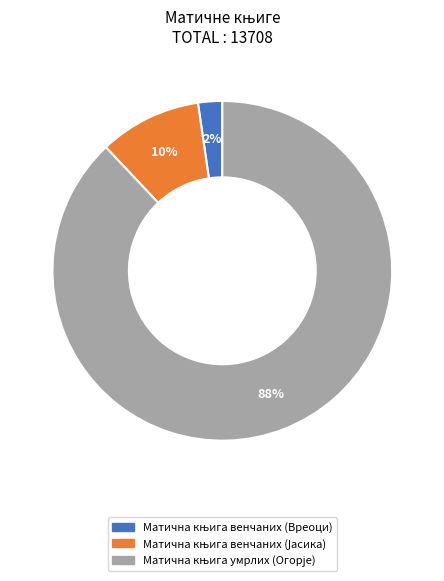

Is there any slice that represents more than half of the pie?

Yes